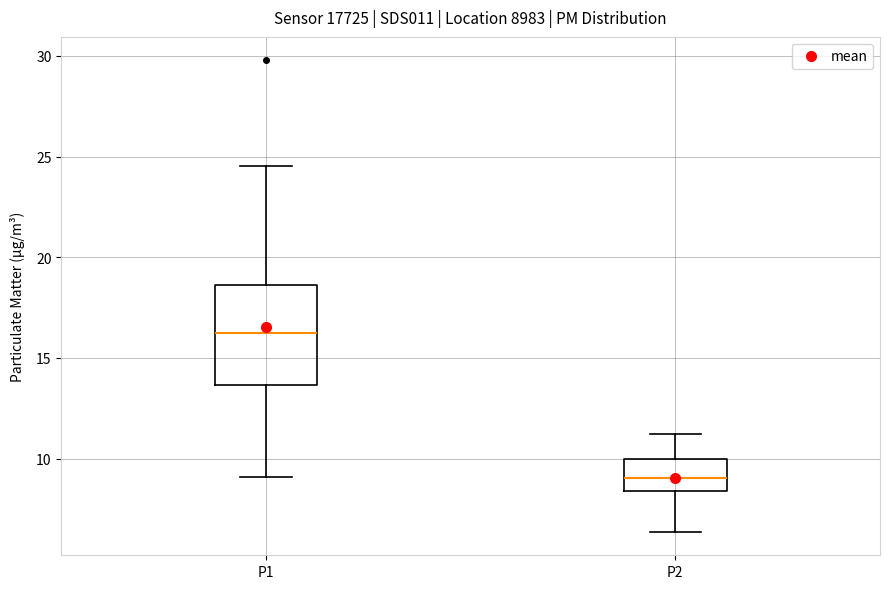

Where does the lower whisker of the box for P2 end on the y-axis? The values are not printed on the chart, so give them approximately, as read against the axis.

6.5